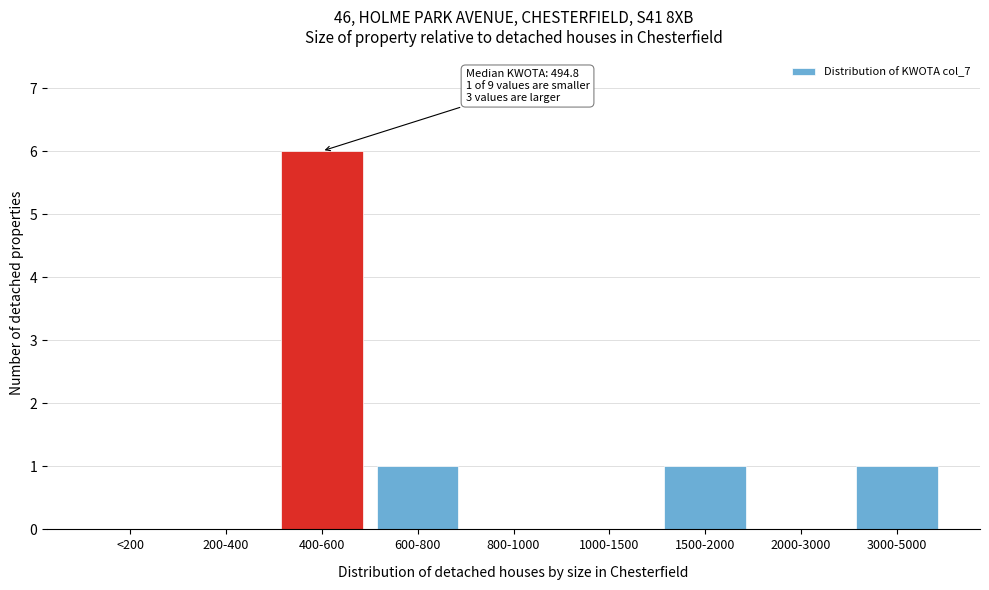

Reading right to left, transcribe all the data shown in this chart.

3000-5000=1	2000-3000=0	1500-2000=1	1000-1500=0	800-1000=0	600-800=1	400-600=6	200-400=0	<200=0